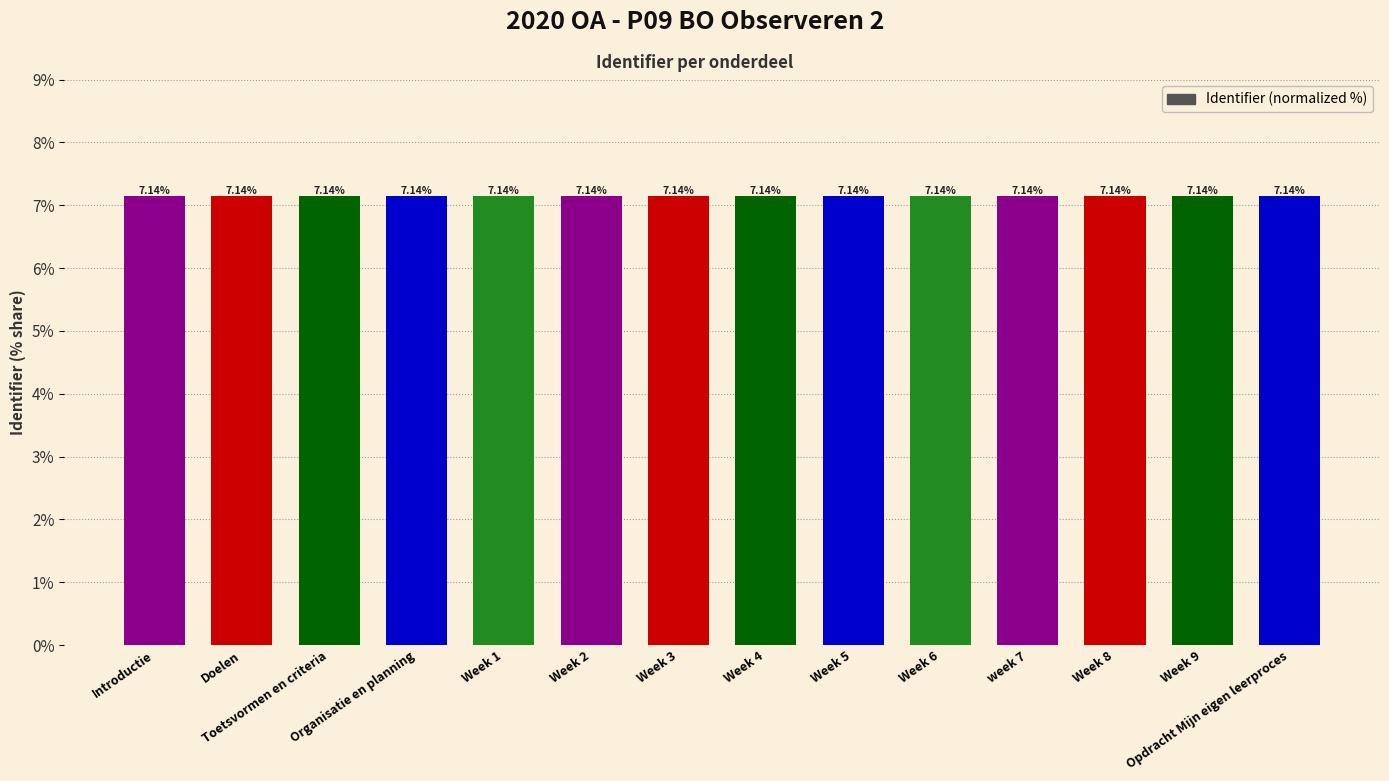

What is the label of the 8th bar from the right?

Week 3